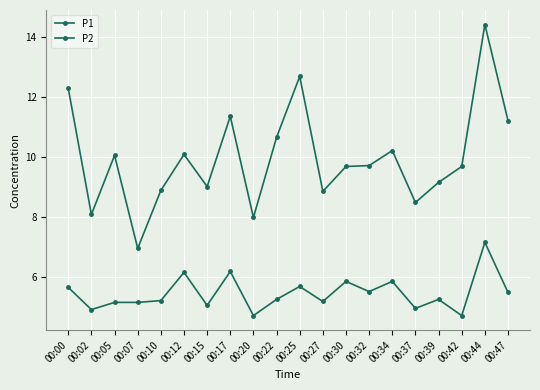

How many lines are shown in the chart?

2